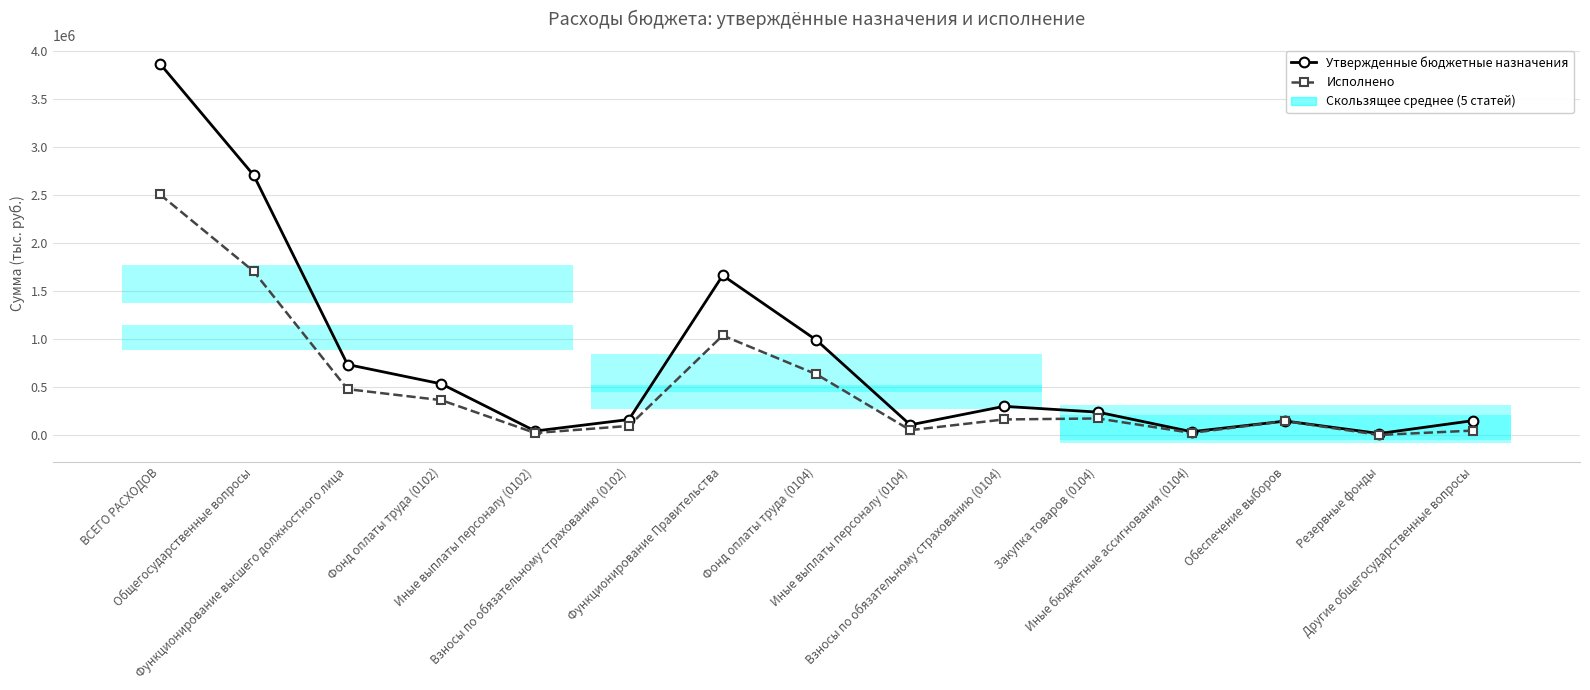

What is the label of the 9th point from the left?

Иные выплаты персоналу (0104)